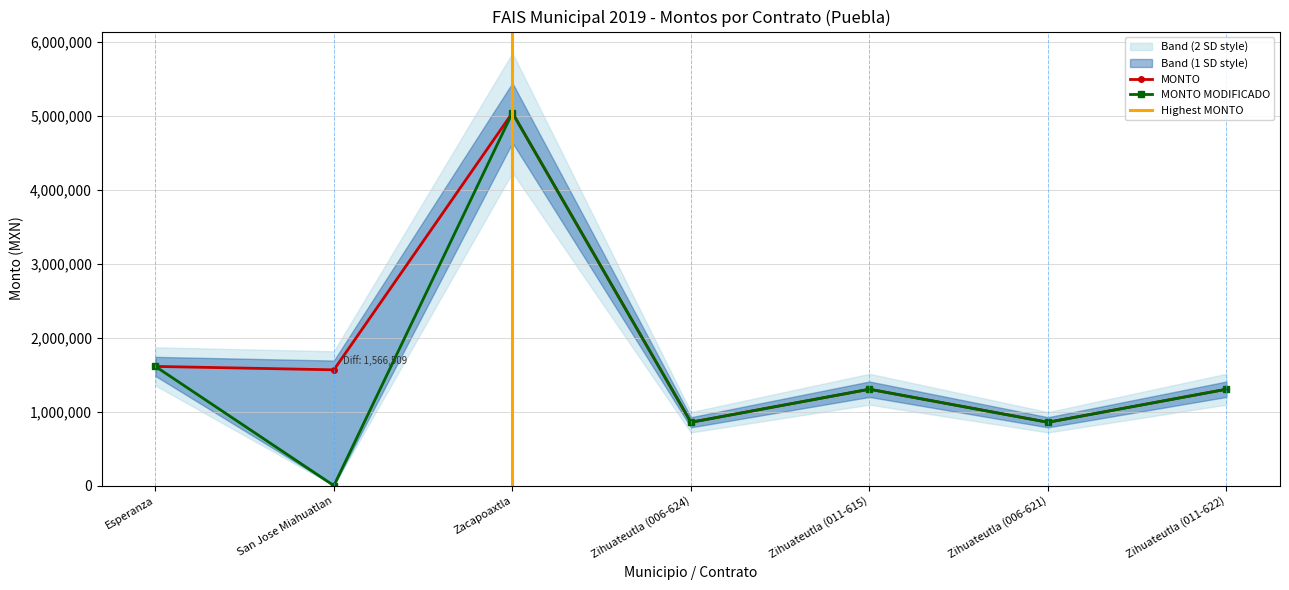

What is the sum of all MONTO MODIFICADO values?

10976846.1